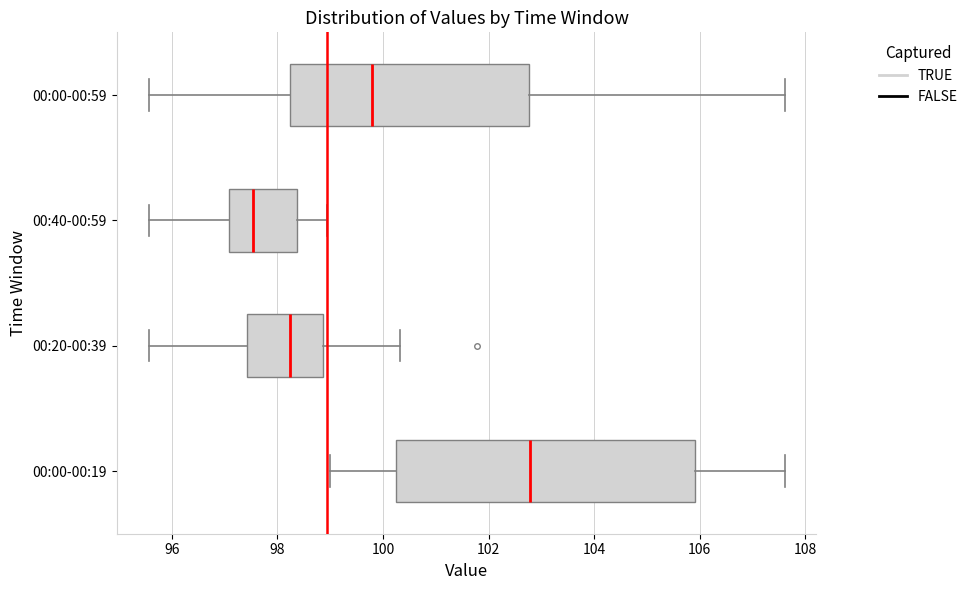

Which box is the widest, from its left edge to its right edge?

00:00-00:19